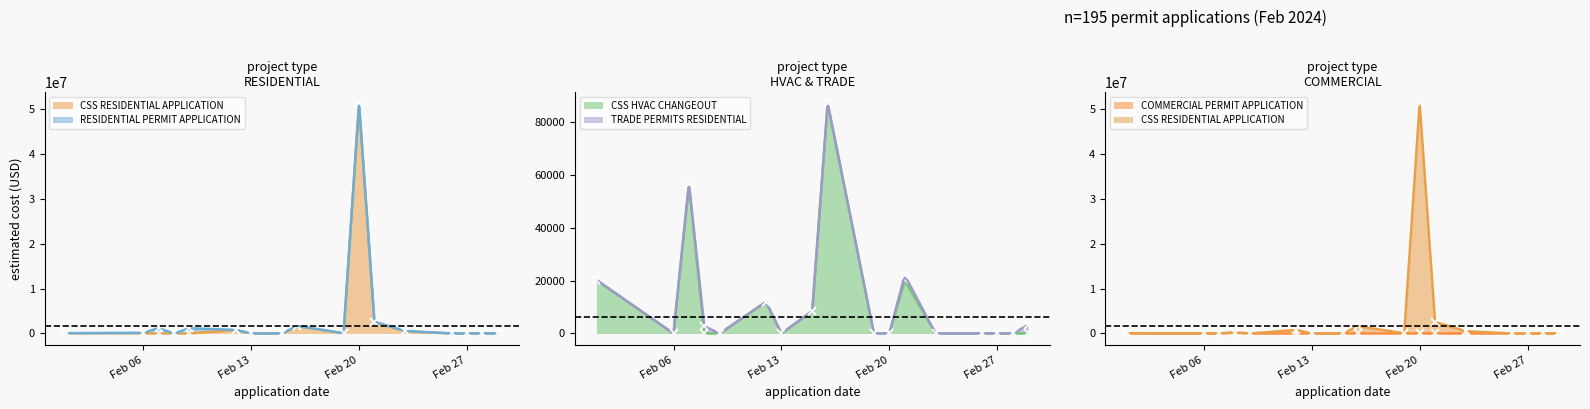

Where do COMMERCIAL PERMIT APPLICATION and CSS HVAC CHANGEOUT first cross each other?

2024-02-07 and 2024-02-08